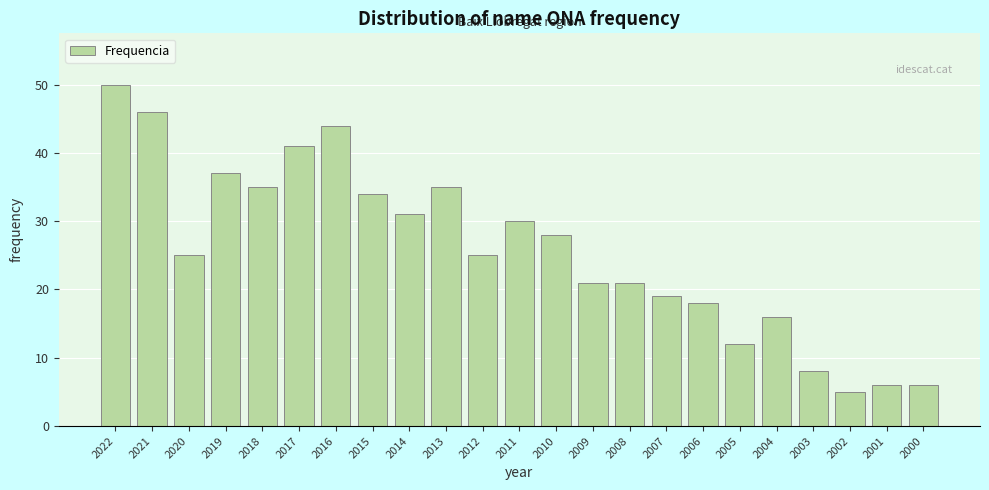

Reading left to right, transcribe all the data shown in this chart.

2022=50	2021=46	2020=25	2019=37	2018=35	2017=41	2016=44	2015=34	2014=31	2013=35	2012=25	2011=30	2010=28	2009=21	2008=21	2007=19	2006=18	2005=12	2004=16	2003=8	2002=5	2001=6	2000=6